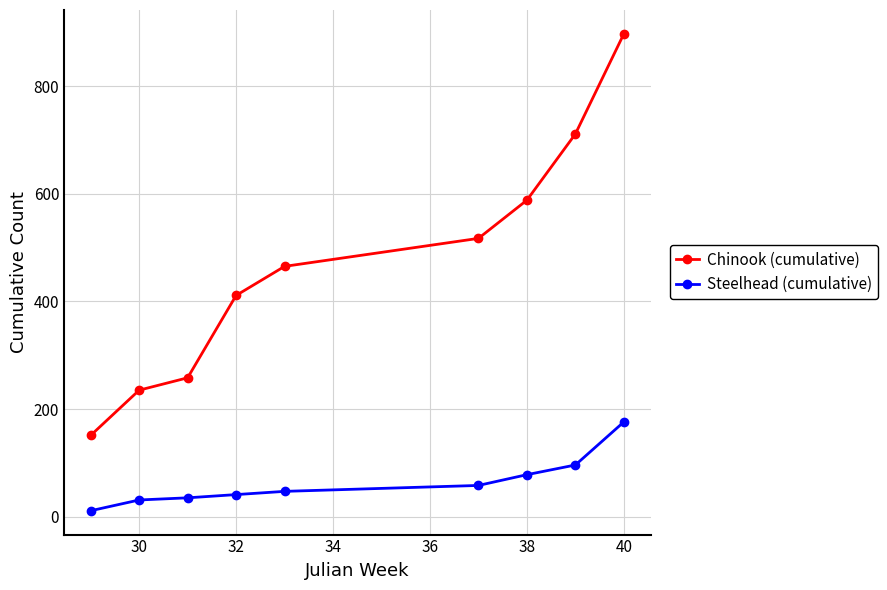

True or false: Chinook (cumulative) and Steelhead (cumulative) cross at least once.

False